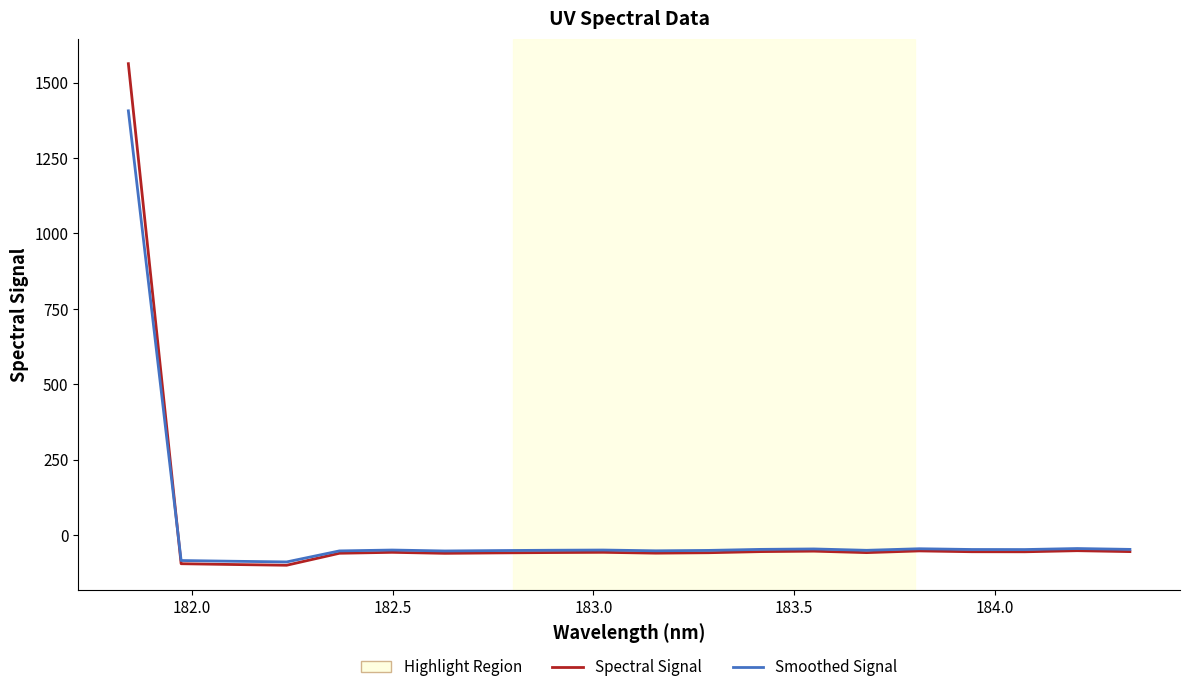

Which series has the widest spread of values?

Spectral Signal